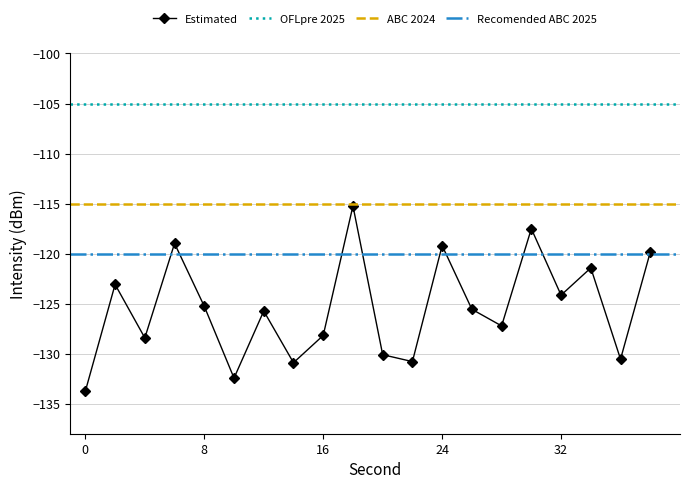

In Estimated, how many points are higher than both neighbors (excluding endpoints)?

7